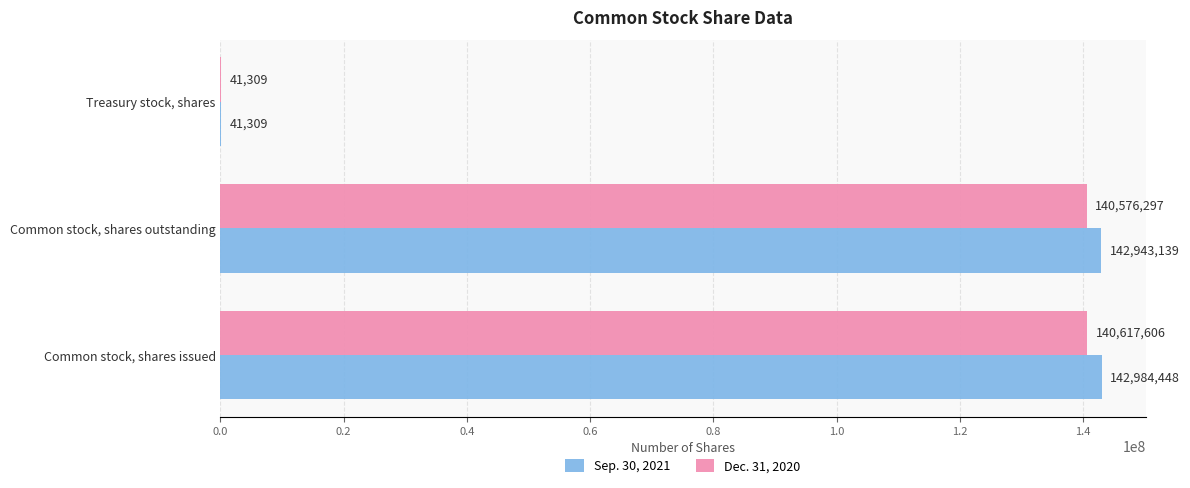

Where is Sep. 30, 2021 nearest to the value 71512878?

Common stock, shares outstanding